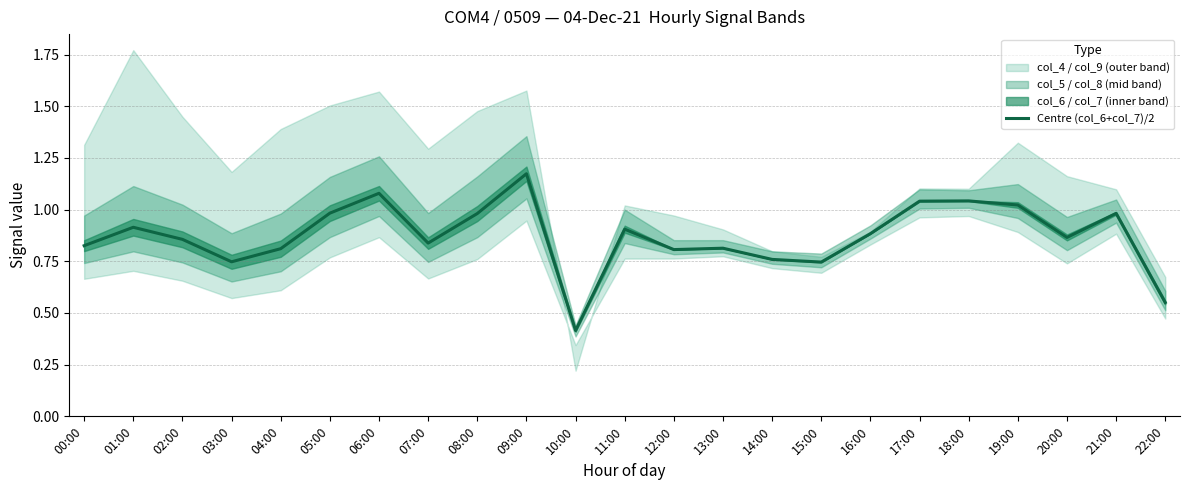

Reading left to right, what are all the values shown in this chart?

0.8	0.9	0.9	0.7	0.8	1.0	1.1	0.8	1.0	1.2	0.4	0.9	0.8	0.8	0.8	0.7	0.9	1.0	1.0	1.0	0.9	1.0	0.6